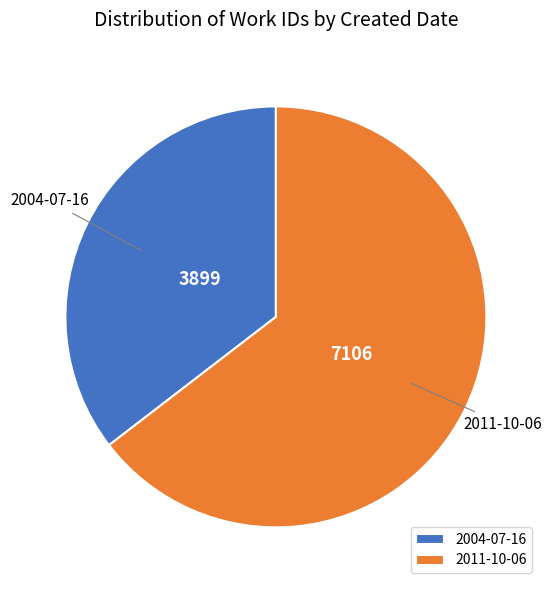

Do 2011-10-06 and 2004-07-16 together represent more than half of the pie?

Yes